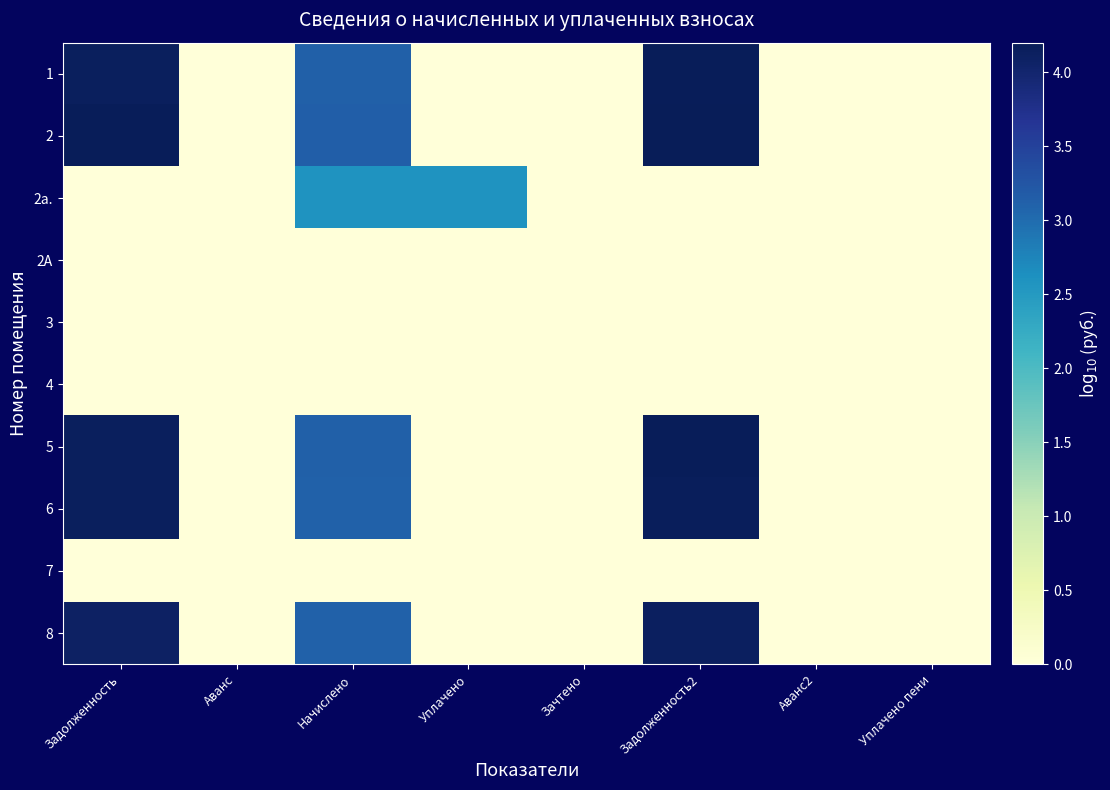

What is the greatest value displayed?

4.2